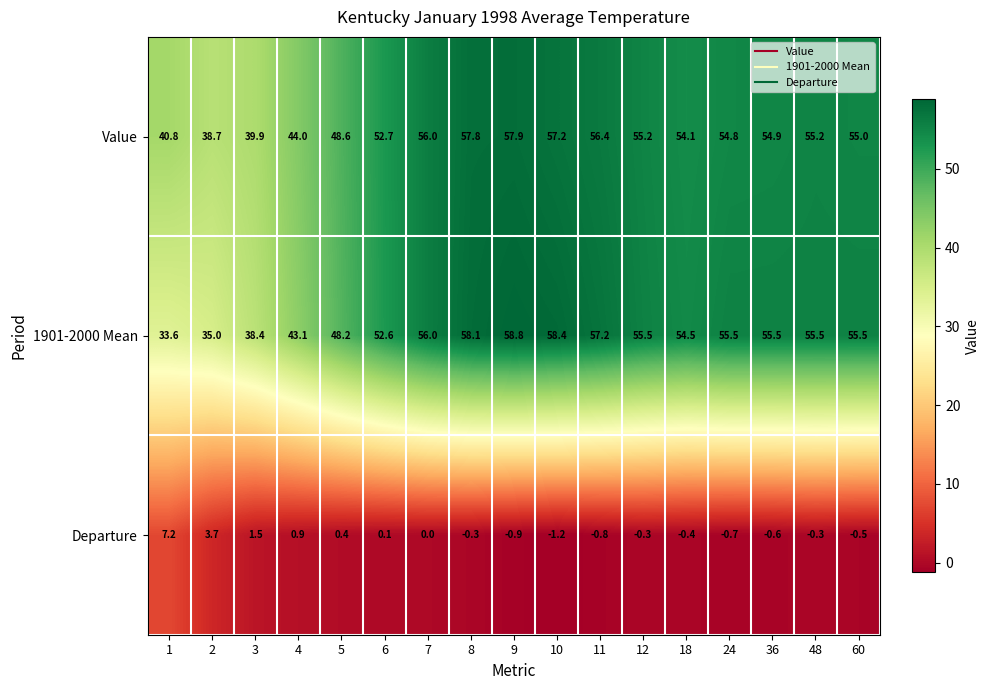

At which category is the sum across all series the highest?

9